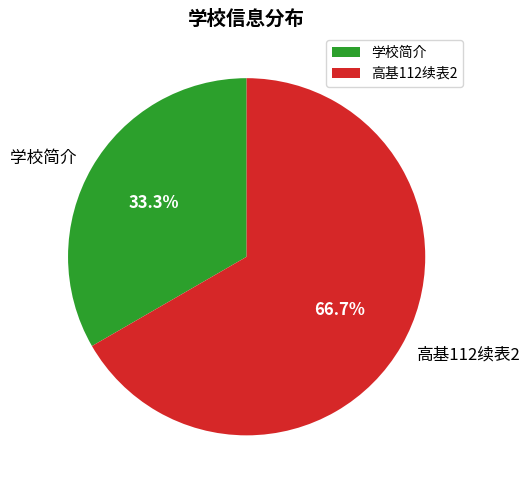

To the nearest percent, what is the difference between the largest and smallest slice percentages?

33%